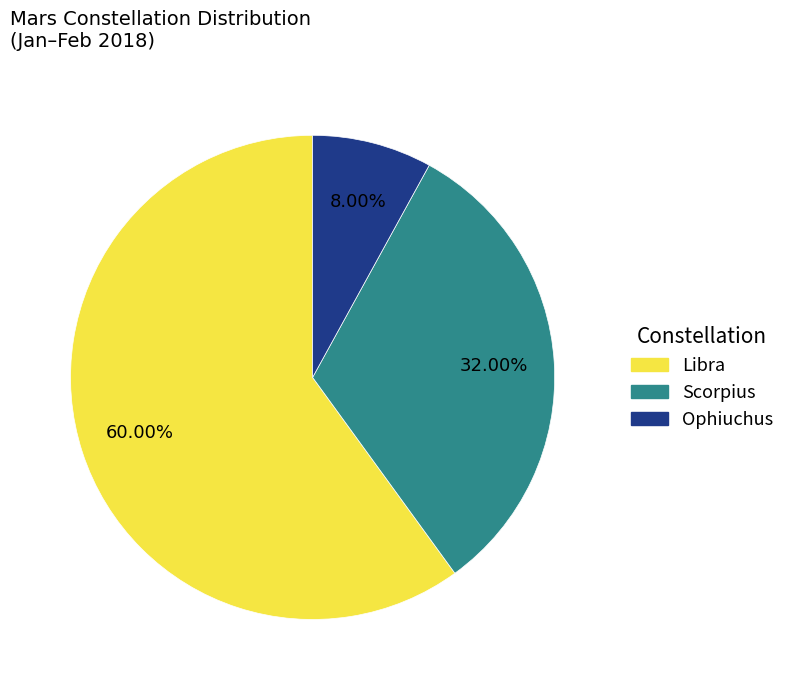

Is it true that Libra is 48% of the pie?

False